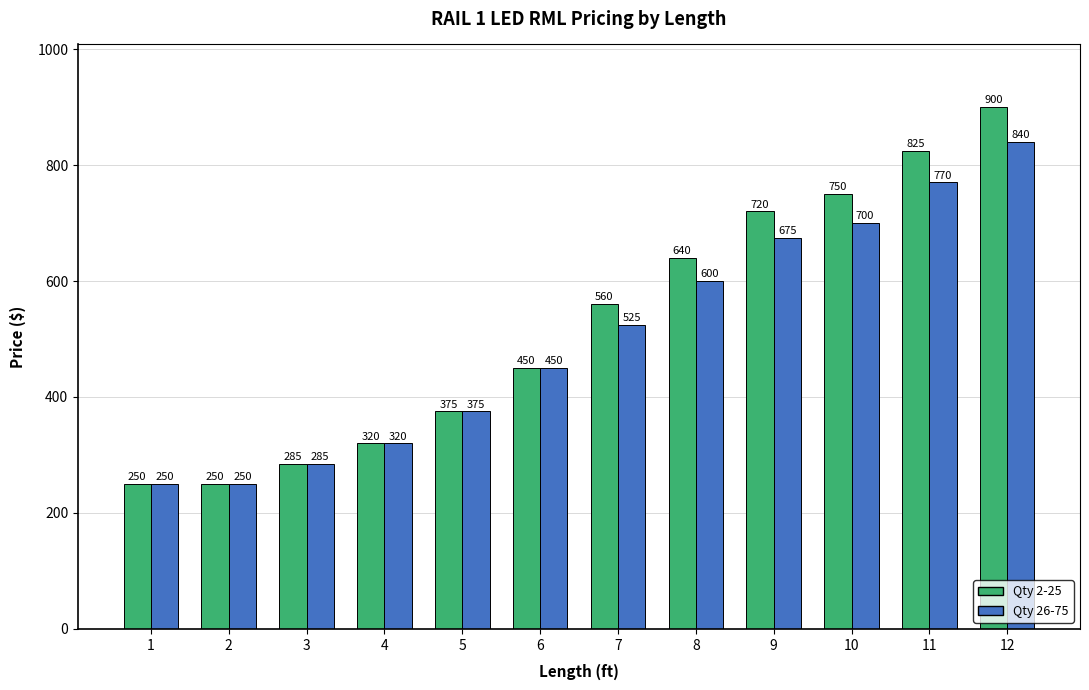

Is the value of Qty 26-75 at 1 greater than the value of Qty 2-25 at 8?

No